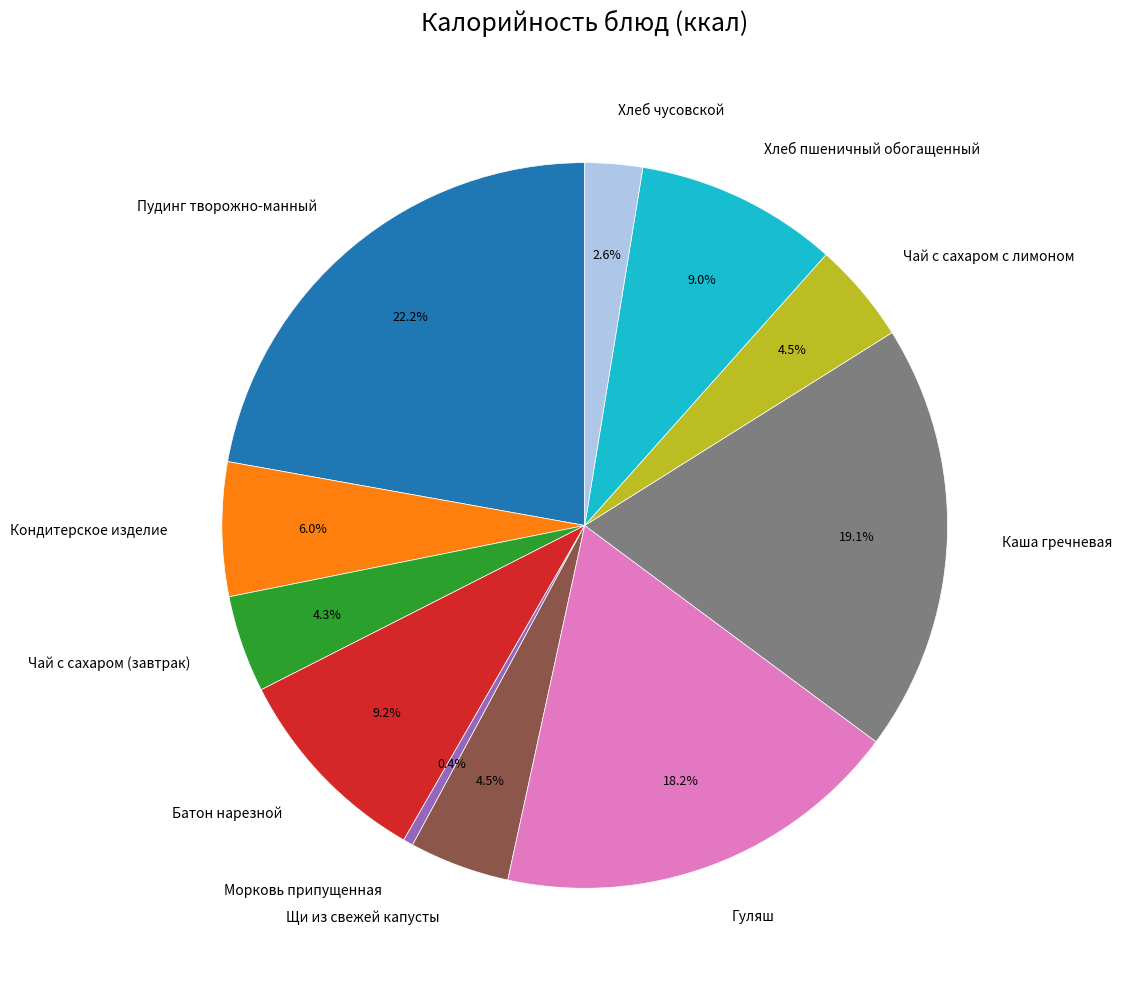

How many slices are in this pie chart?

11